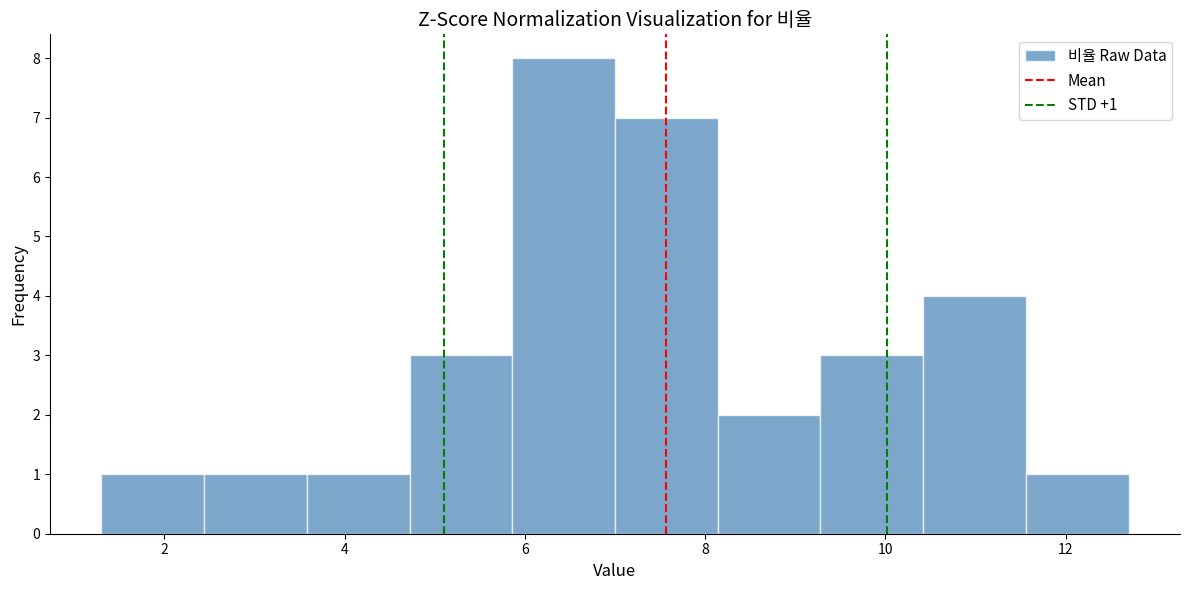

Over which range of the x-axis is the bar tallest?

5.86 to 7.00